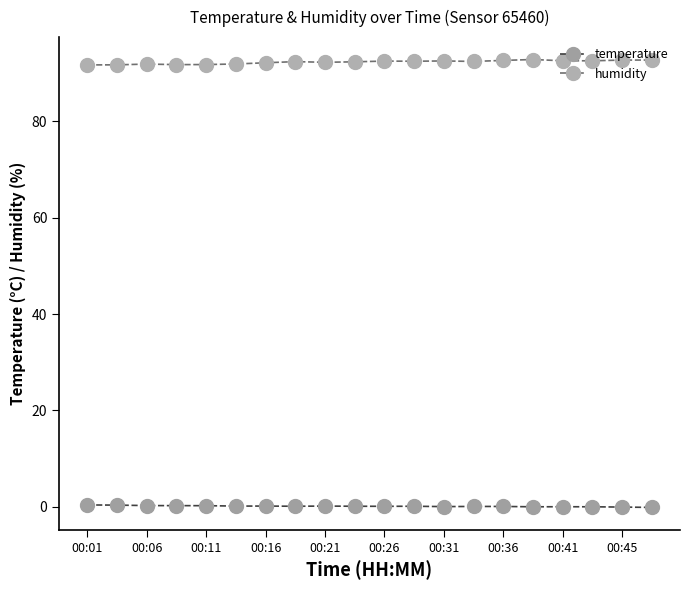

True or false: humidity has more than 2 points higher than both neighbors.

True